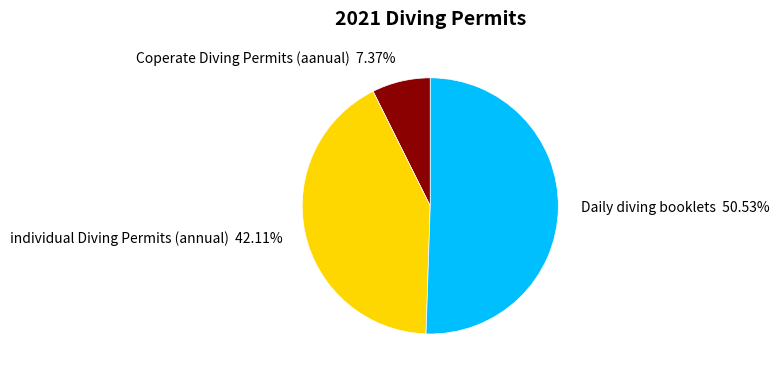

Rank the categories by value from highest to lowest.

Daily diving booklets, individual Diving Permits (annual), Coperate Diving Permits (aanual)